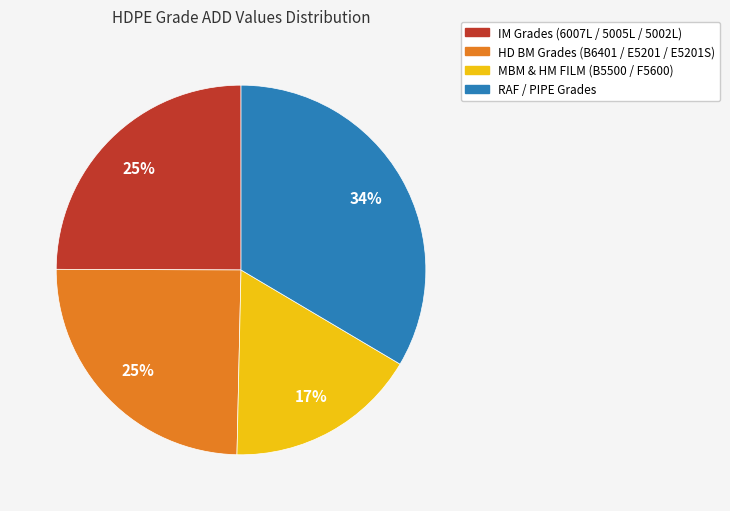

How many segments does this pie chart have?

4